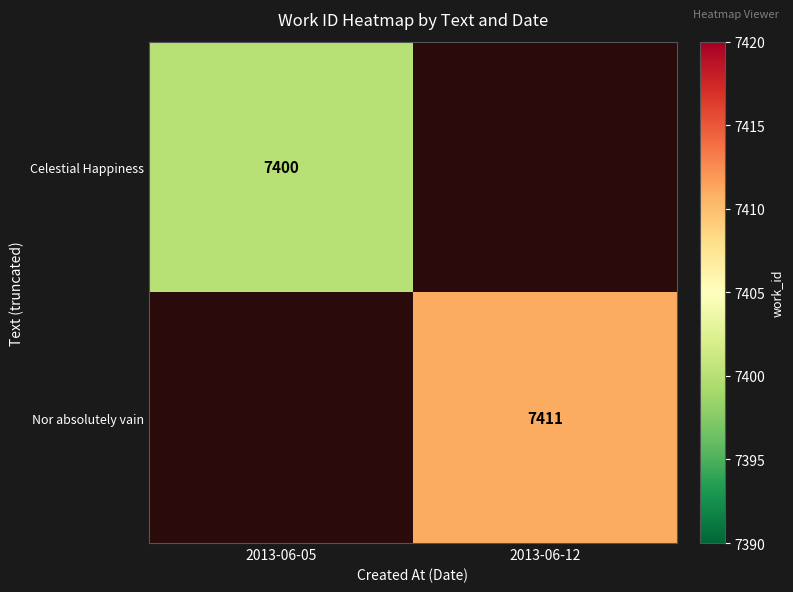

The value of Celestial Happiness at 2013-06-05 is 1990. True or false?

False